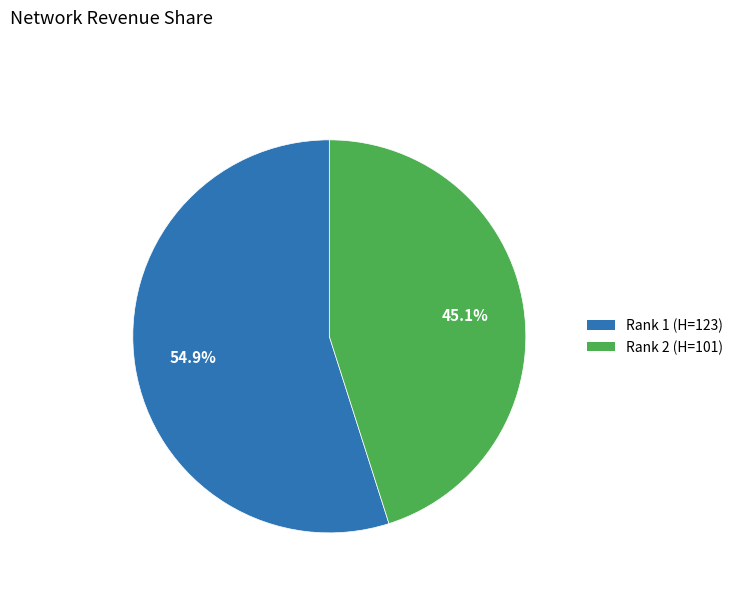

Between Rank 2 (H=101) and Rank 1 (H=123), which is larger?

Rank 1 (H=123)